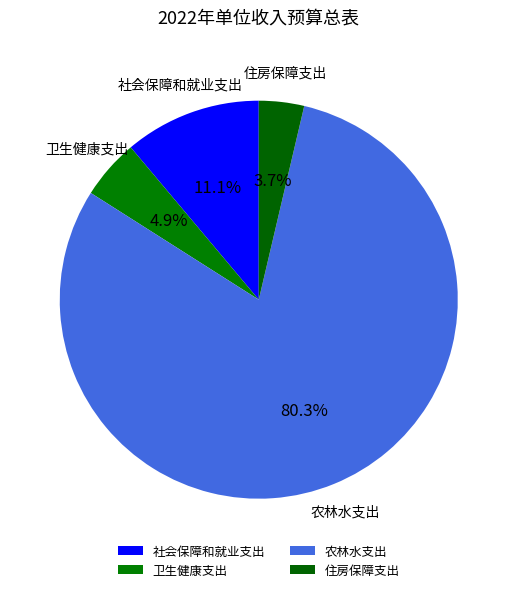

To the nearest percent, what portion does 住房保障支出 represent?

4%